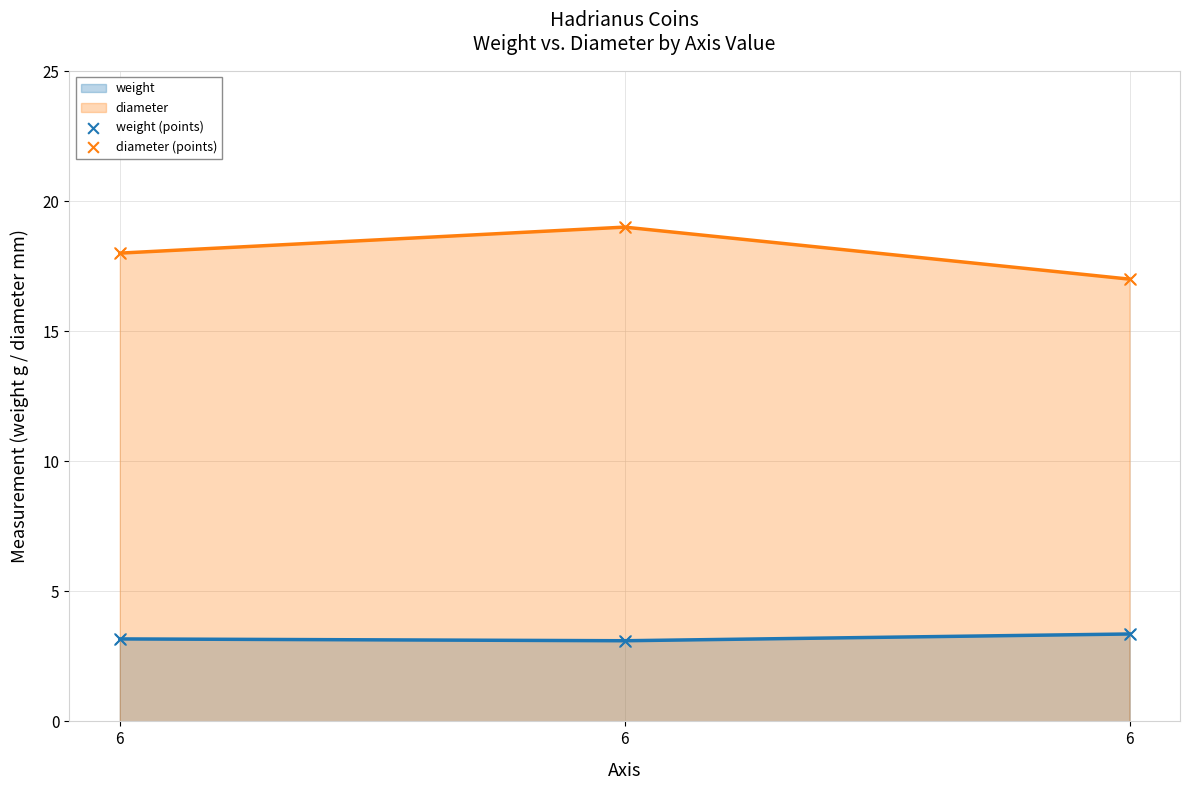

At which category is the sum across all series the highest?

6